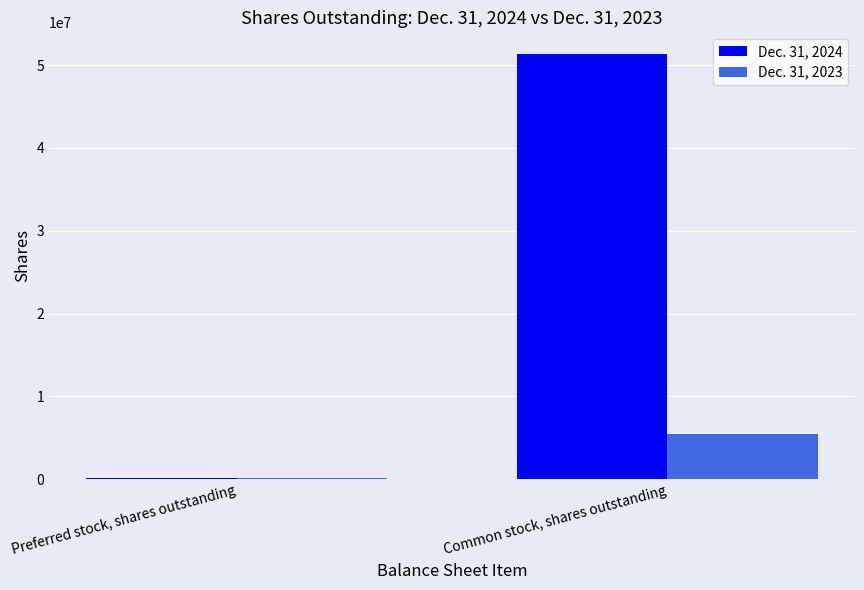

Reading right to left, what are all the values shown in this chart?

Dec. 31, 2024: Common stock, shares outstanding=51386000	Preferred stock, shares outstanding=156000
Dec. 31, 2023: Common stock, shares outstanding=5410000	Preferred stock, shares outstanding=156000